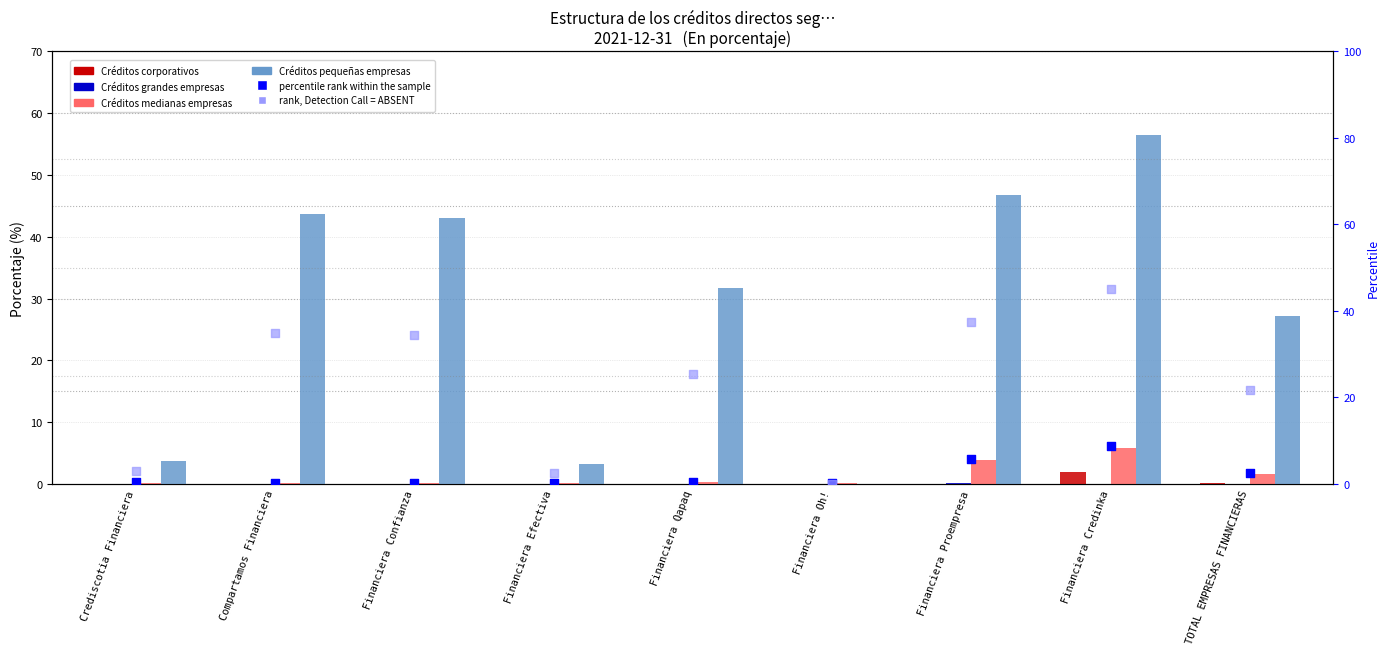

What is the total value across all series at TOTAL EMPRESAS FINANCIERAS?

53.3